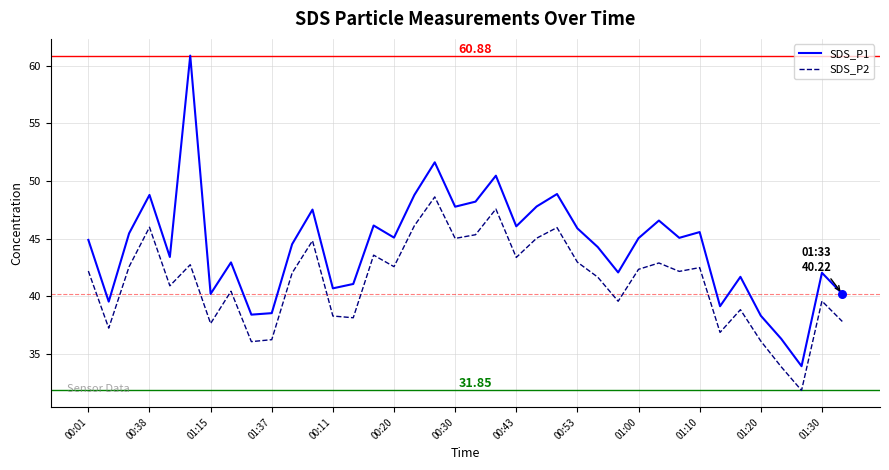

Which series has the widest spread of values?

SDS_P1